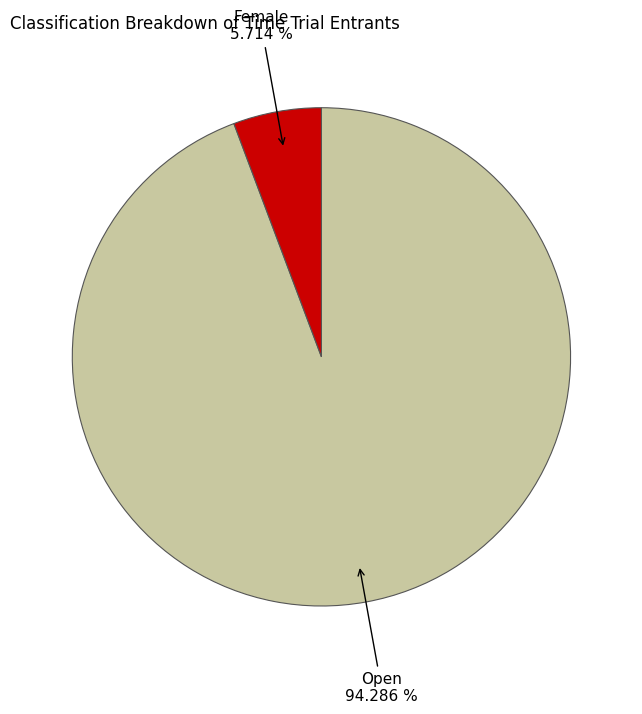

To the nearest percent, what is the difference between the largest and smallest slice percentages?

89%